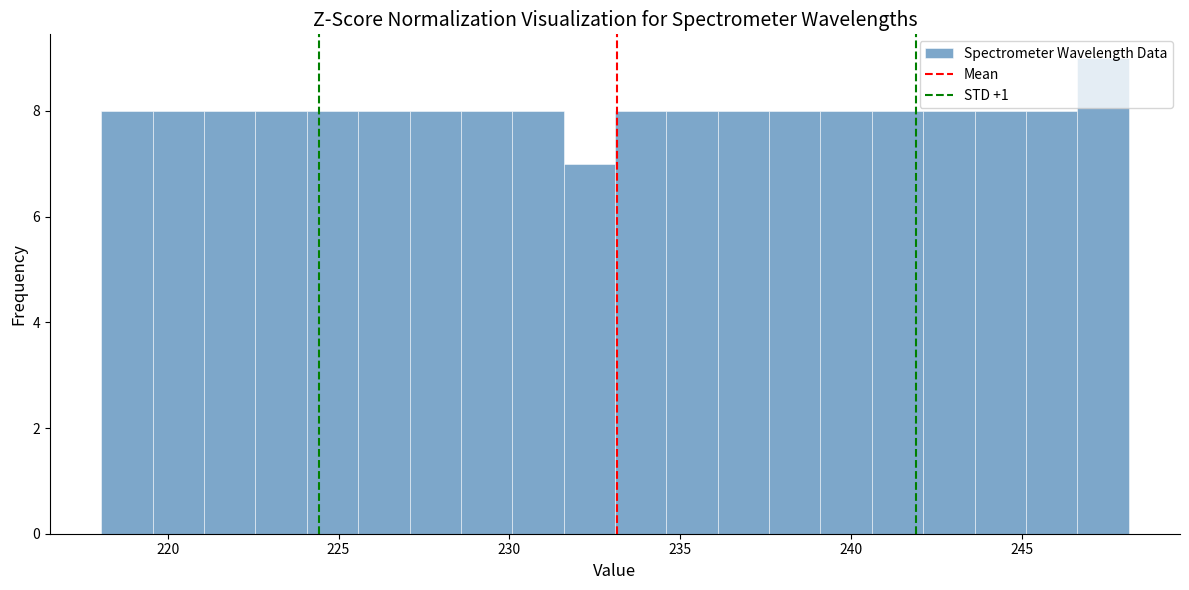

Read against the x-axis, roughly where is the centre of the tallest bar?

247.5